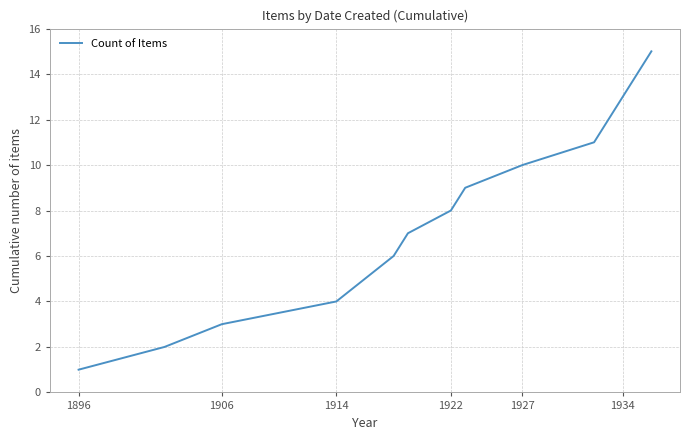

What is the difference between the maximum and minimum values?

14